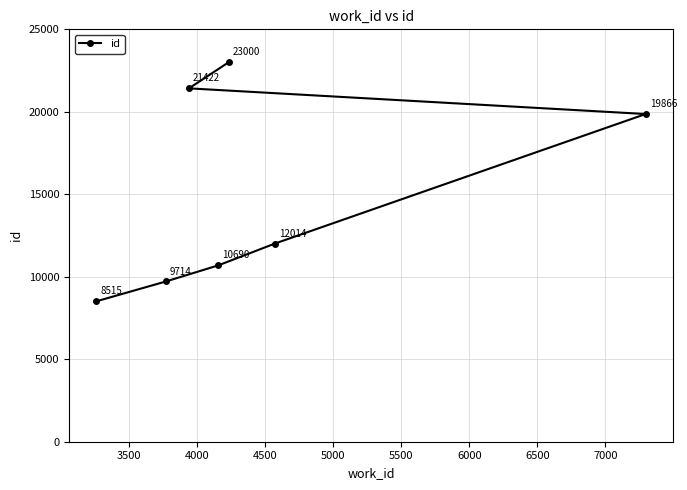

How many lines are shown in the chart?

1